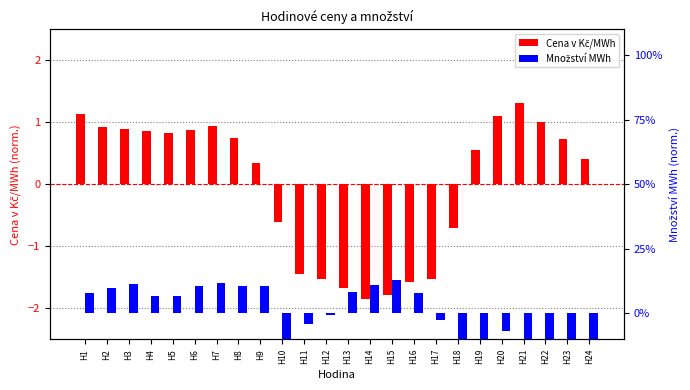

Which category has the lowest value in the Množství MWh series?

H24